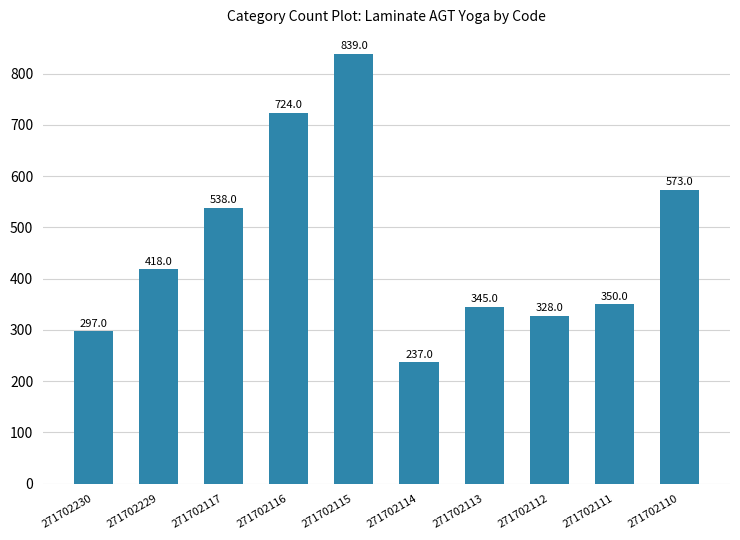

How many data points does each series have?

10